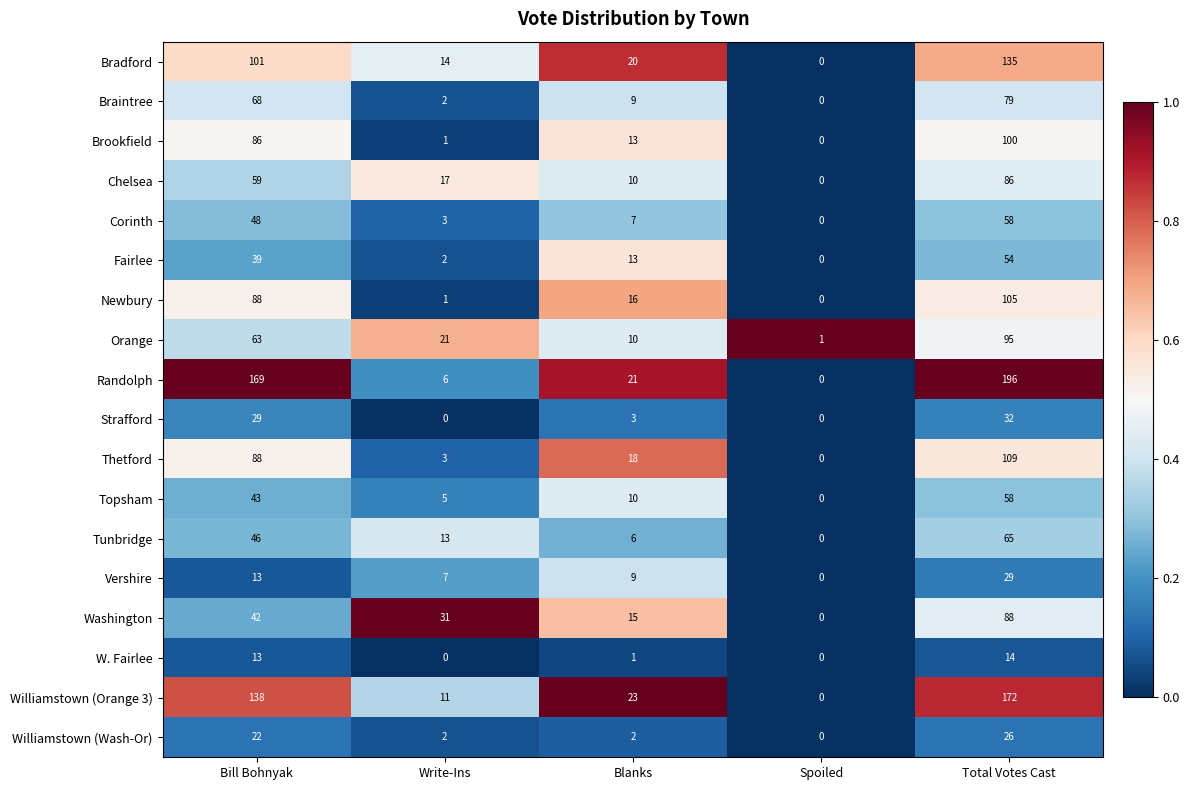

The Strafford series shows 0 at Write-Ins. True or false?

True